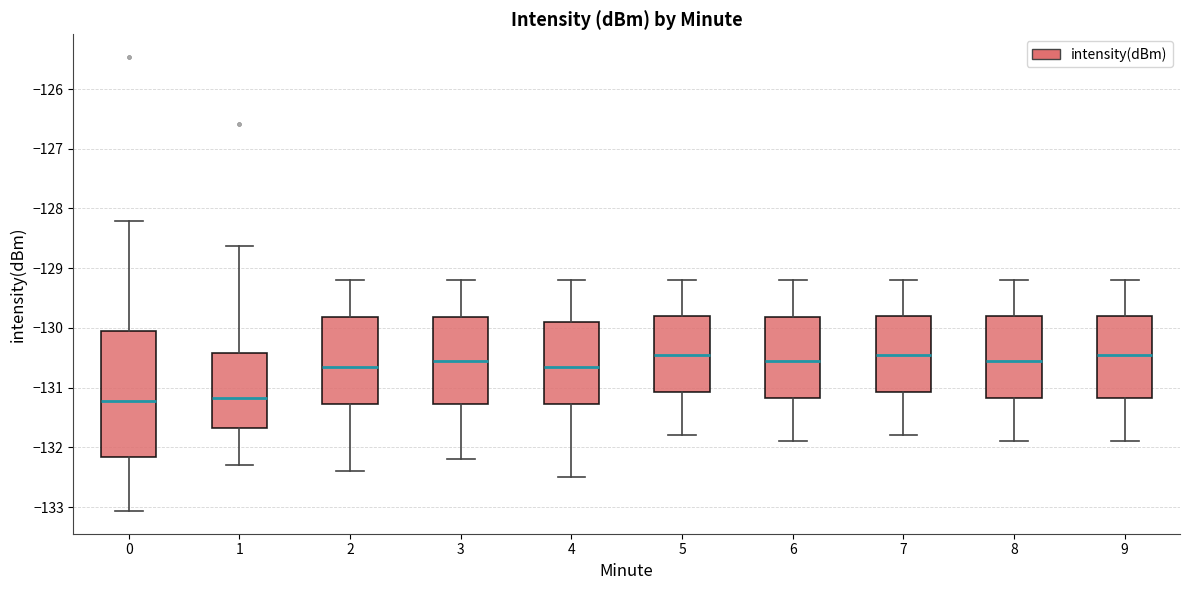

Reading left to right, transcribe this box plot: for each box, give where its median line is, the range the box spans, and where its two whiskers end, as read against the y-axis. The values are not printed on the chart, so give them approximately, as read against the axis.

0: median -131.2, box -132.2 to -130.1, whiskers -133.1 to -128.2
1: median -131.2, box -131.7 to -130.4, whiskers -132.3 to -128.6
2: median -130.6, box -131.3 to -129.8, whiskers -132.4 to -129.2
3: median -130.5, box -131.3 to -129.8, whiskers -132.2 to -129.2
4: median -130.6, box -131.3 to -129.9, whiskers -132.5 to -129.2
5: median -130.4, box -131.1 to -129.8, whiskers -131.8 to -129.2
6: median -130.5, box -131.2 to -129.8, whiskers -131.9 to -129.2
7: median -130.4, box -131.1 to -129.8, whiskers -131.8 to -129.2
8: median -130.5, box -131.2 to -129.8, whiskers -131.9 to -129.2
9: median -130.4, box -131.2 to -129.8, whiskers -131.9 to -129.2